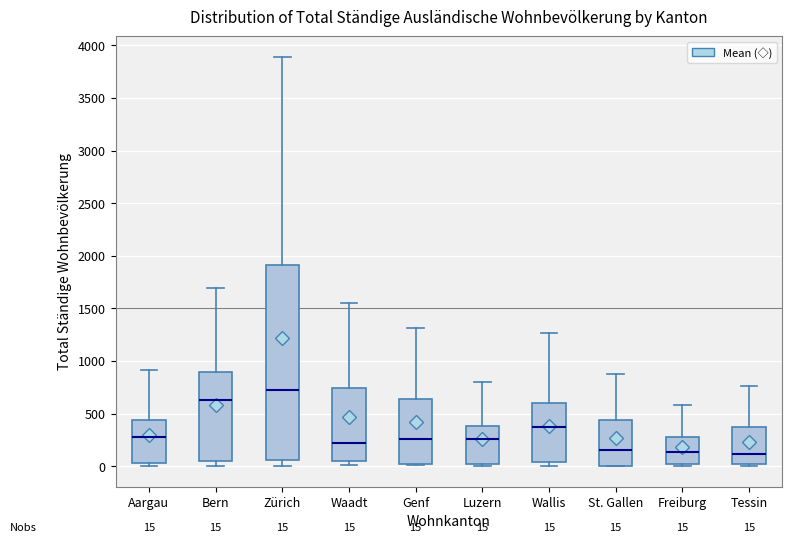

Comparing the boxes themselves (not the whiskers), which one is the tallest?

Zürich